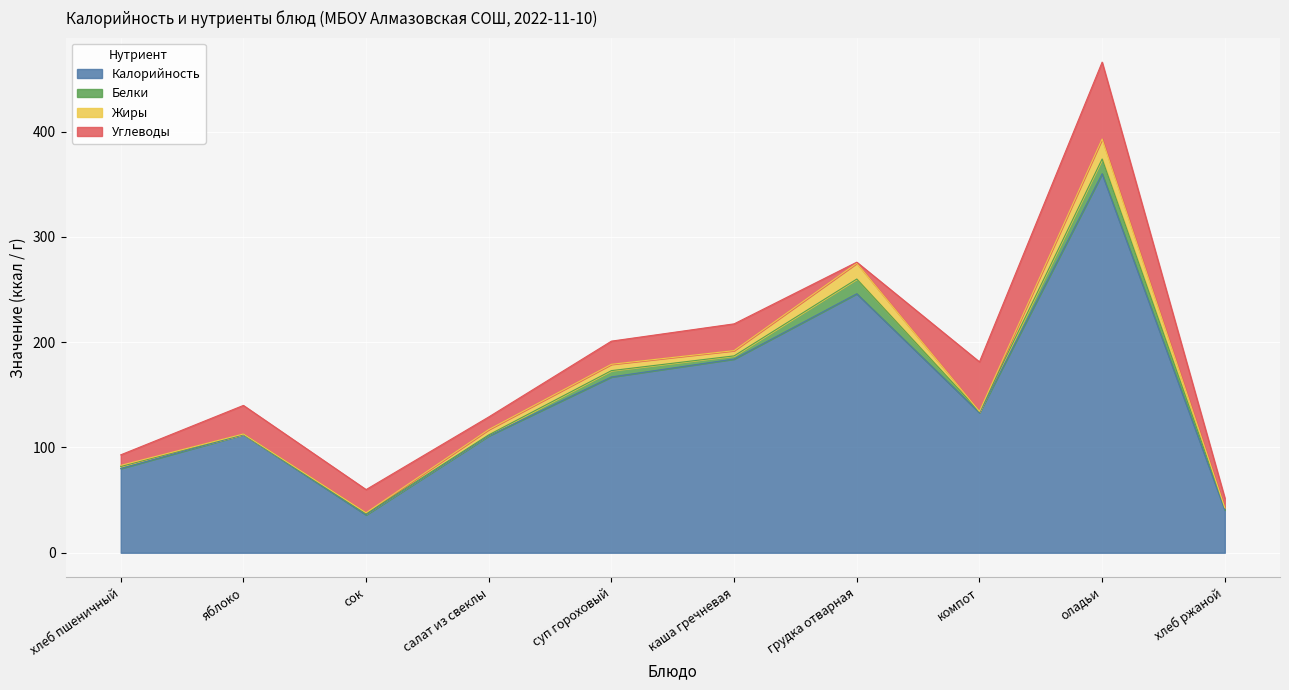

Is it true that Белки equals 2.0 at хлеб пшеничный?

True